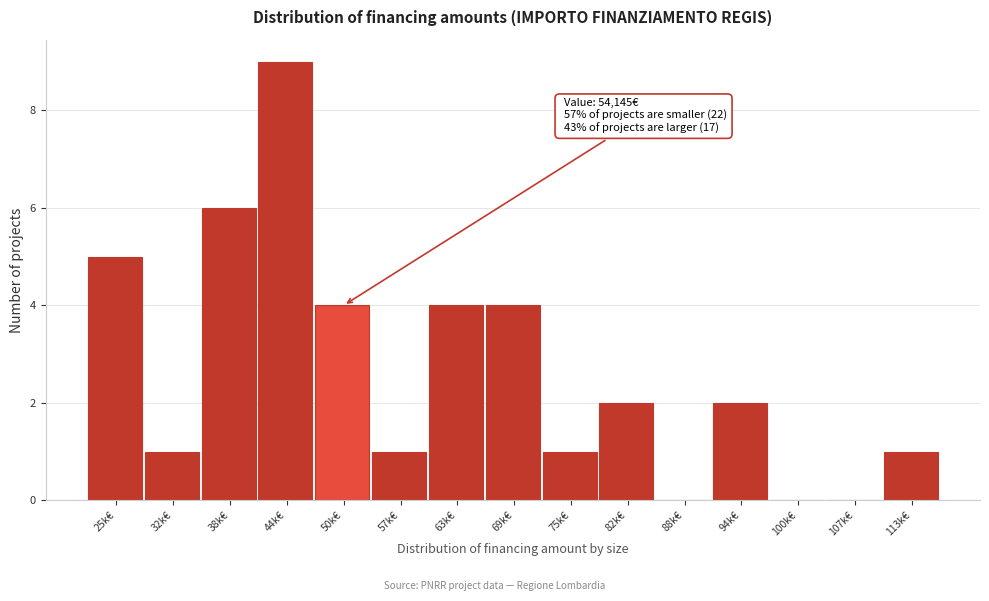

Reading right to left, what are all the values shown in this chart?

113k€=1	107k€=0	100k€=0	94k€=2	88k€=0	82k€=2	75k€=1	69k€=4	63k€=4	57k€=1	50k€=4	44k€=9	38k€=6	32k€=1	25k€=5